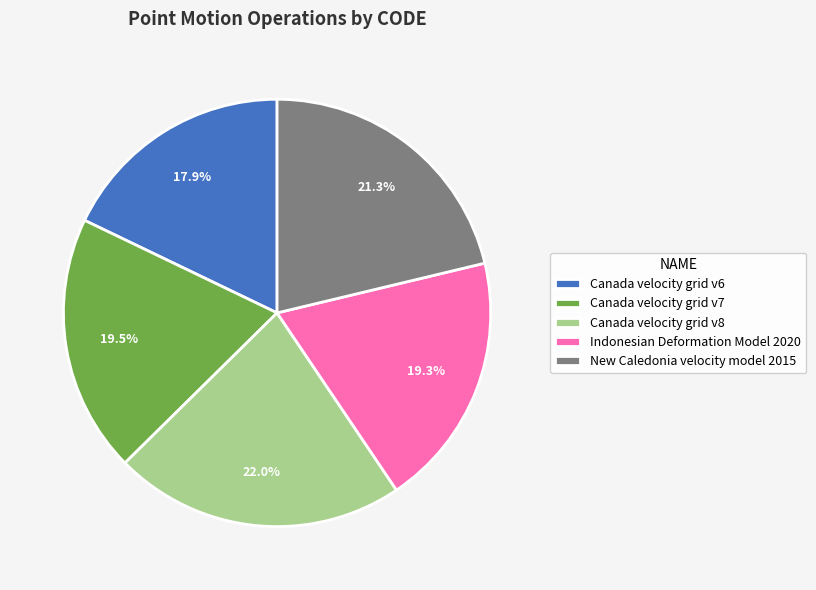

How many segments does this pie chart have?

5